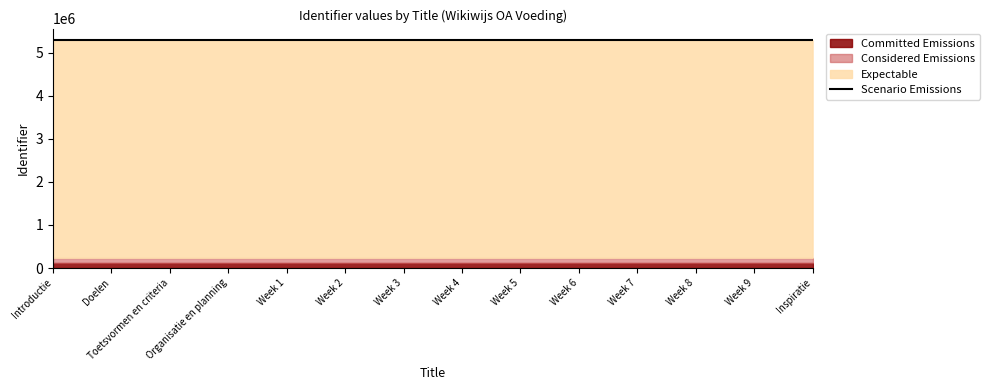

What is the difference between the values at Week 3 and Organisatie en planning?

5